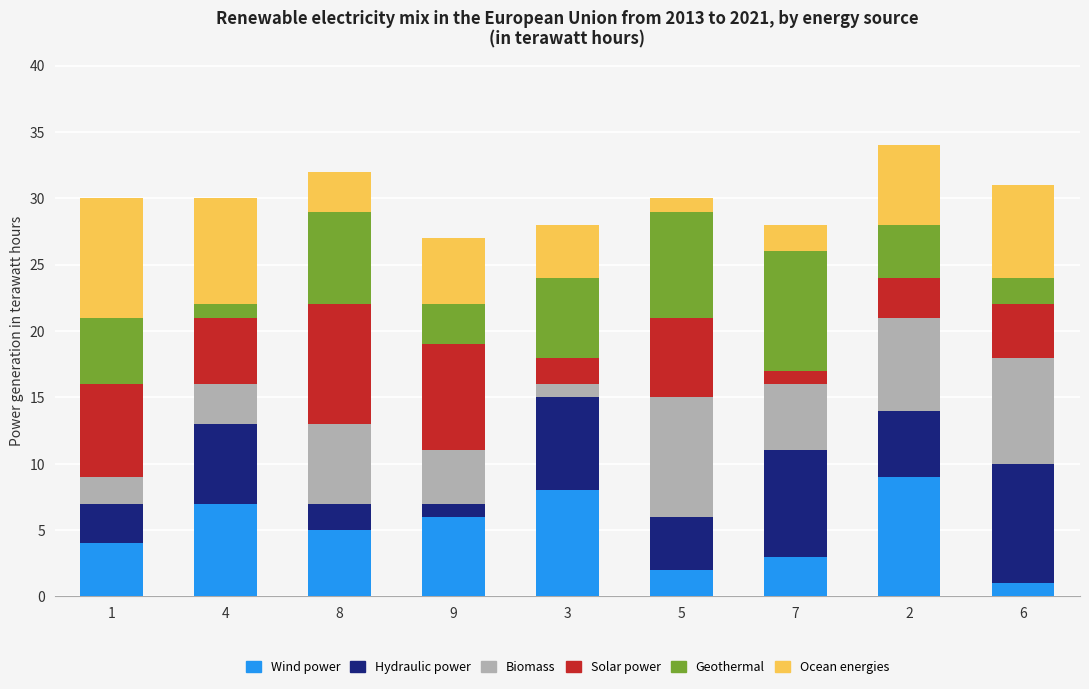

How many series are shown in this chart?

6